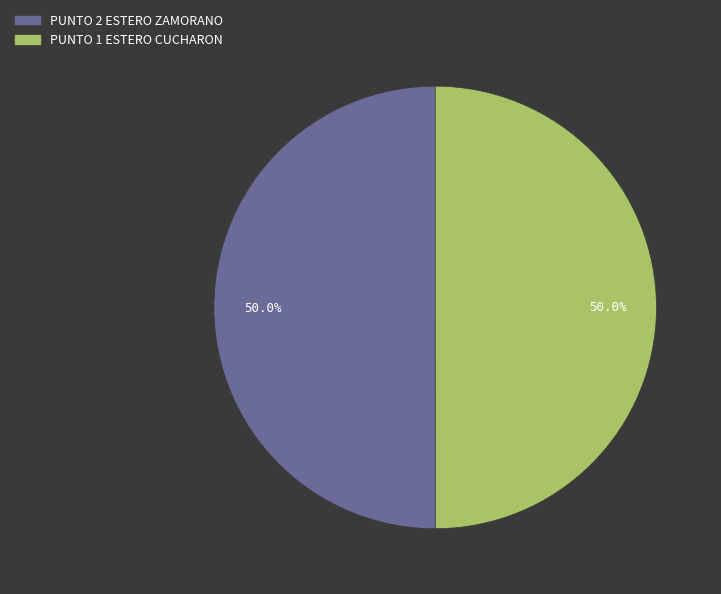

What is the total percentage of PUNTO 2 ESTERO ZAMORANO and PUNTO 1 ESTERO CUCHARON?

100.0%